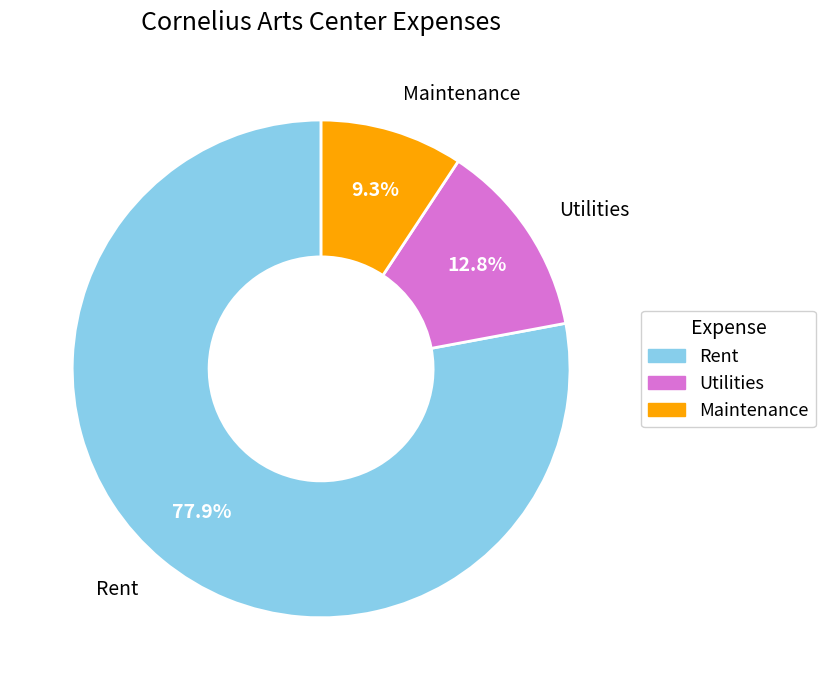

Approximately how many times larger is the value at Utilities compared to Maintenance?

1.4